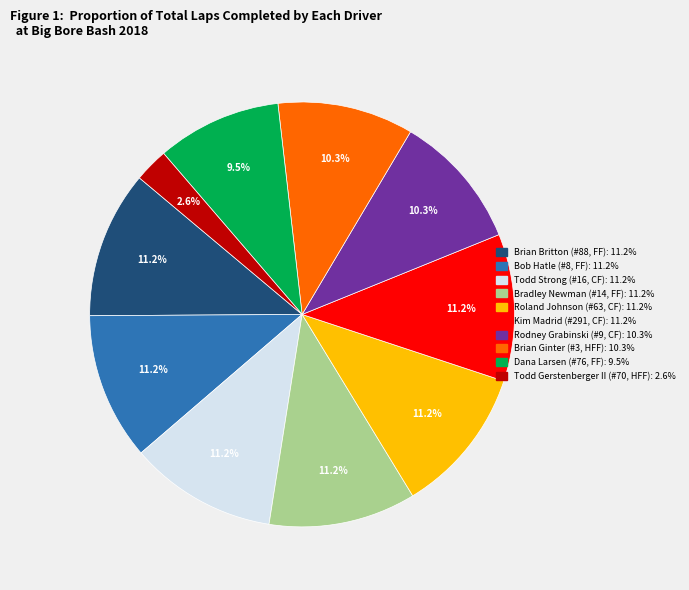

What is the smallest slice in the pie chart?

Todd Gerstenberger II (#70, HFF)